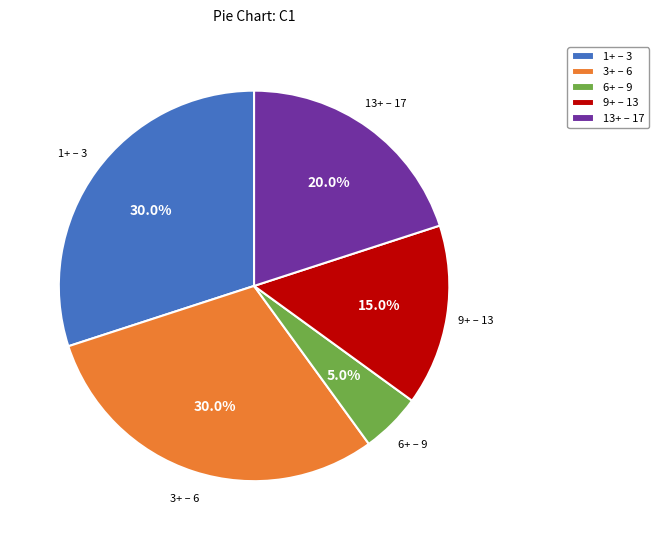

What portion of the pie excludes 3+ – 6?

70.0%